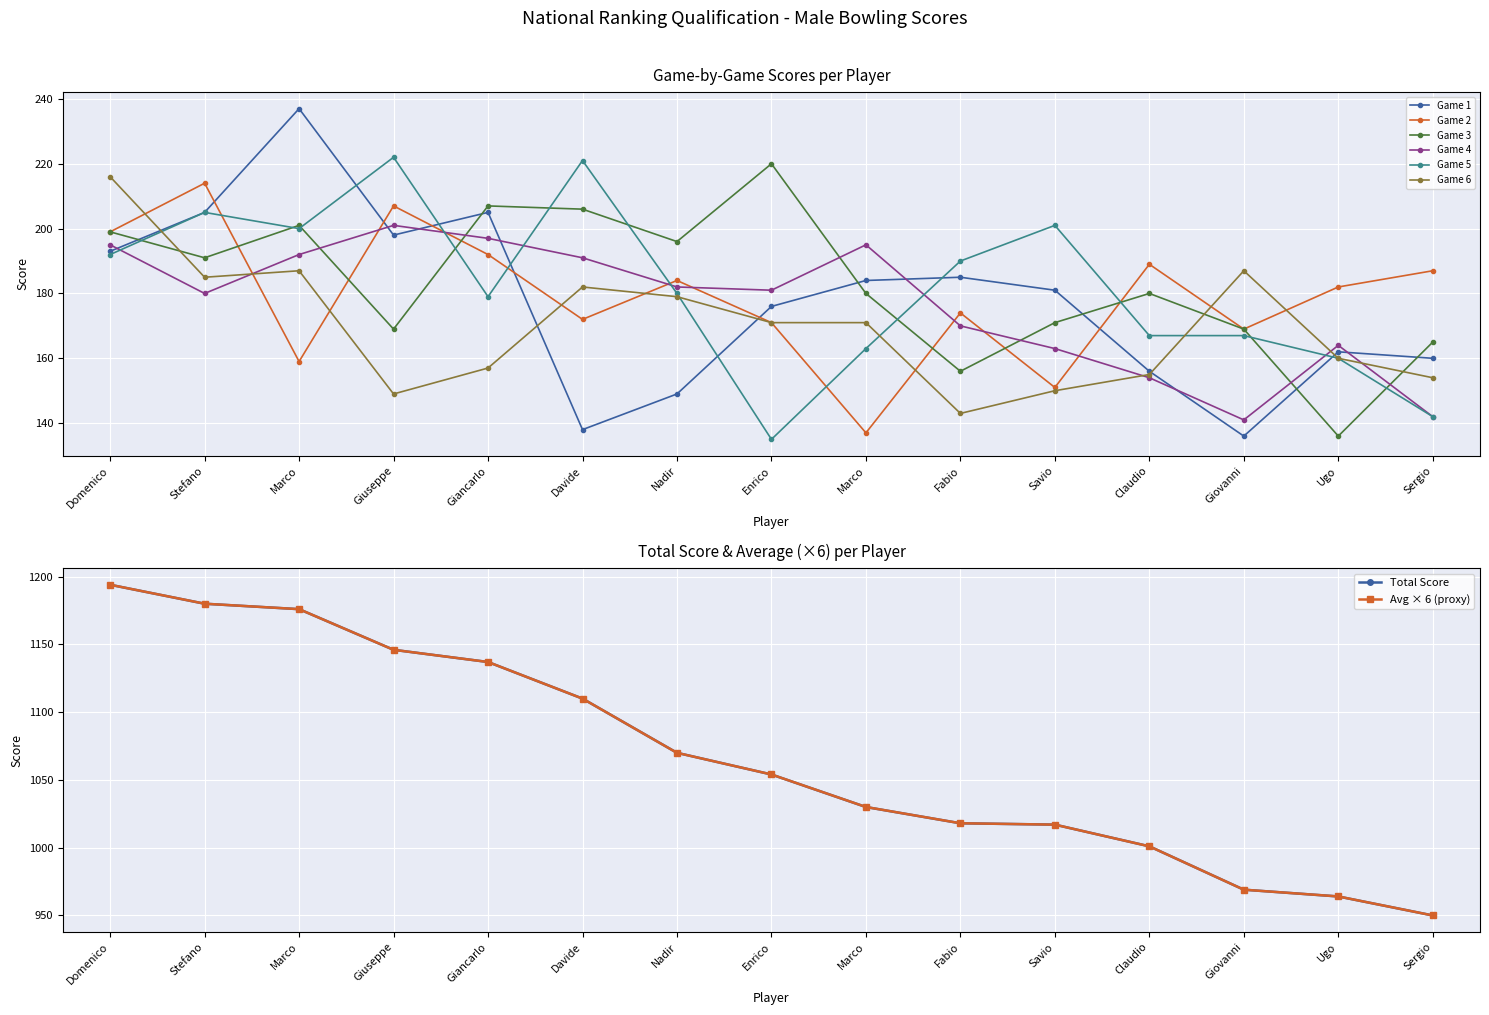

Which series has the widest spread of values?

Game 1